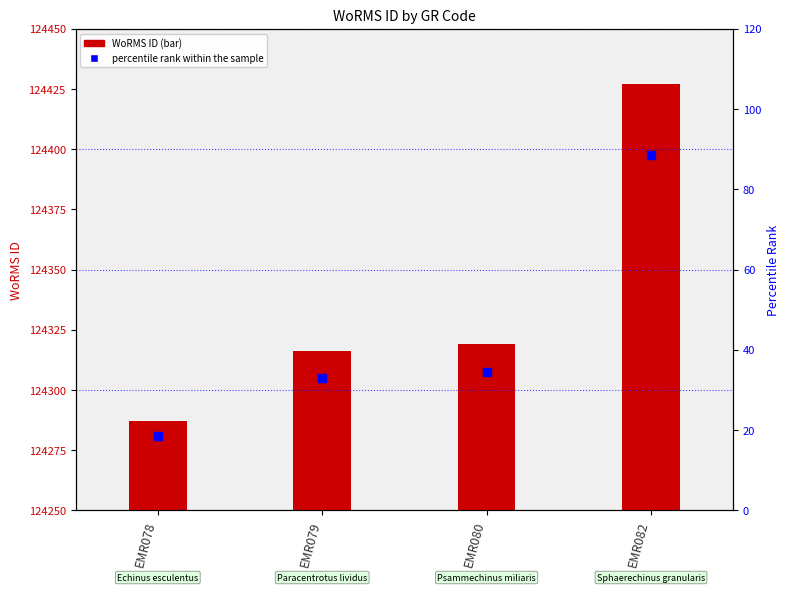

Which series has the largest Y range (max minus min)?

WoRMS ID